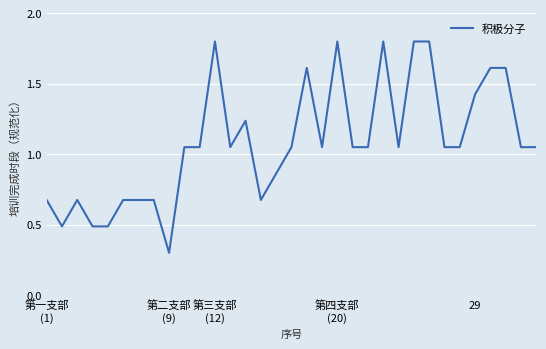

What is the smallest value displayed?

0.3